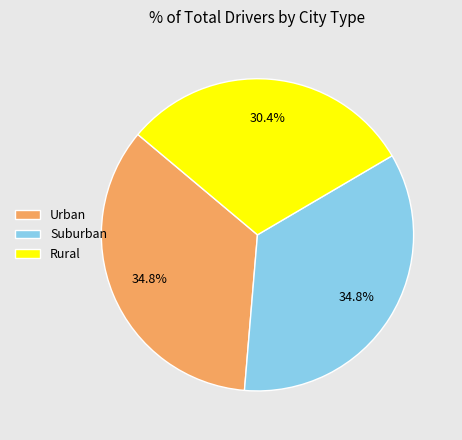

How many slices are in this pie chart?

3